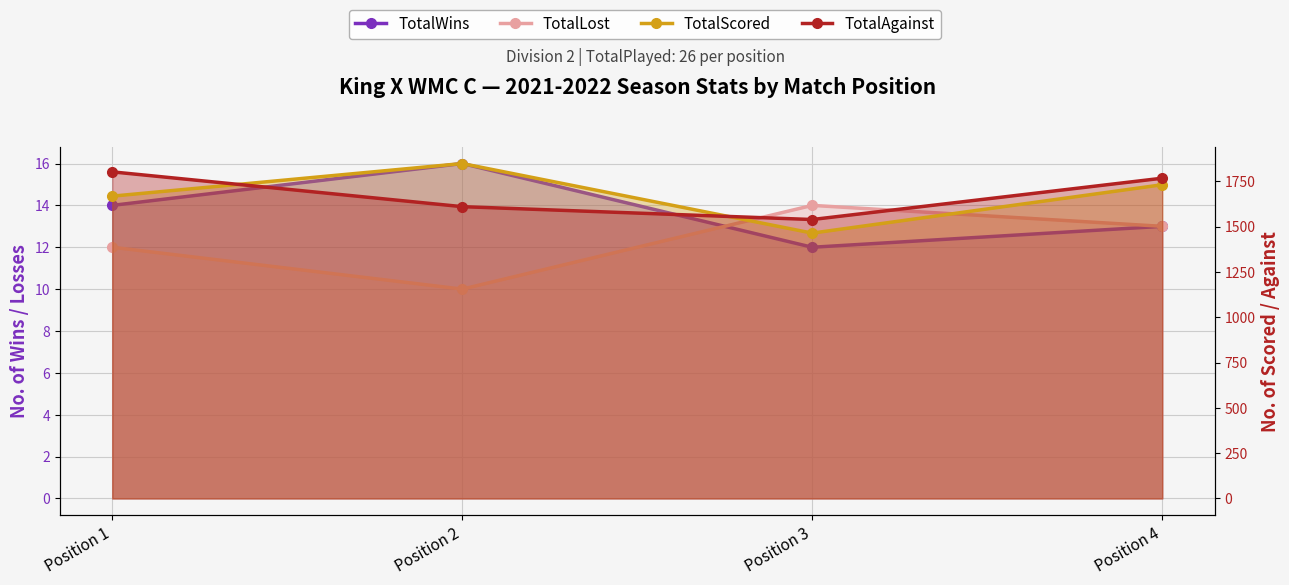

Reading left to right, extract all data points from this chart.

TotalWins: 14	16	12	13
TotalLost: 12	10	14	13
TotalScored: 1668	1848	1464	1731
TotalAgainst: 1802	1610	1539	1767